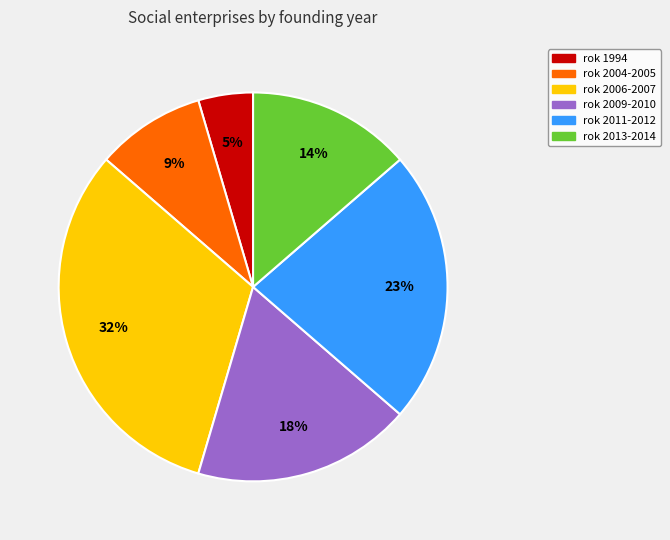

To the nearest percent, what is the difference between the largest and smallest slice percentages?

27%